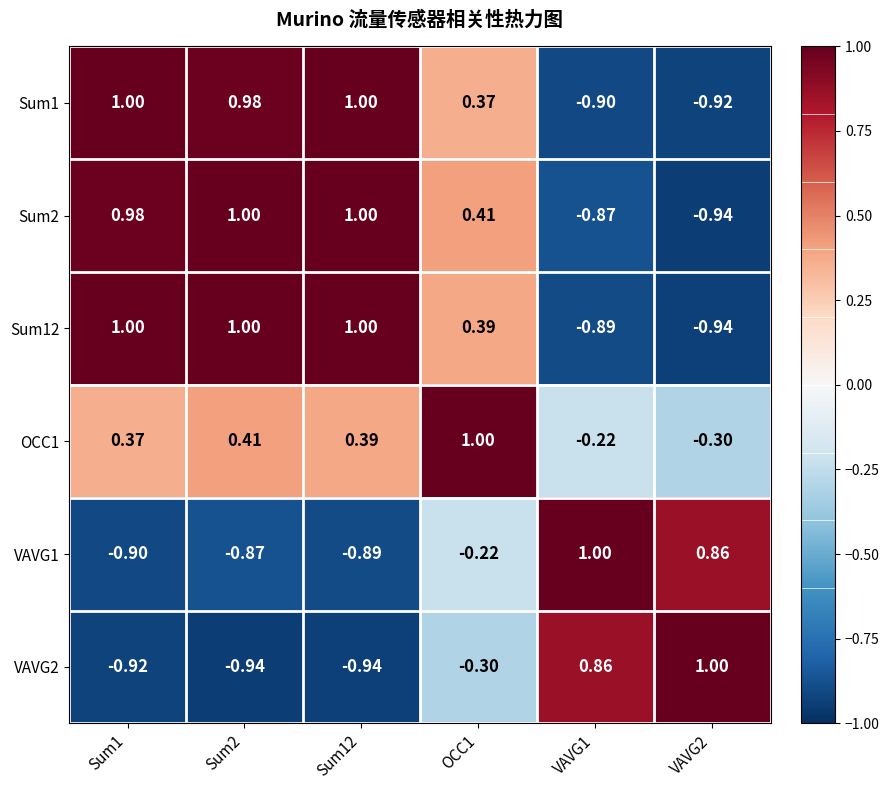

How many distinct data groups are displayed?

6